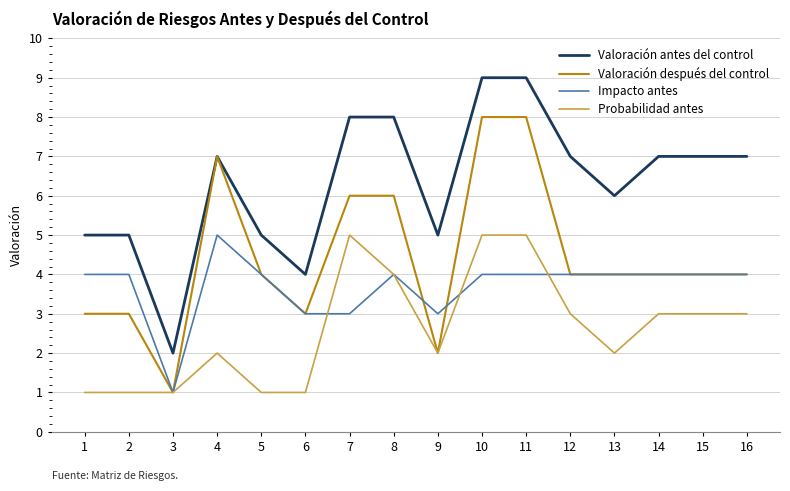

True or false: Impacto antes and Valoración antes del control cross at least once.

False